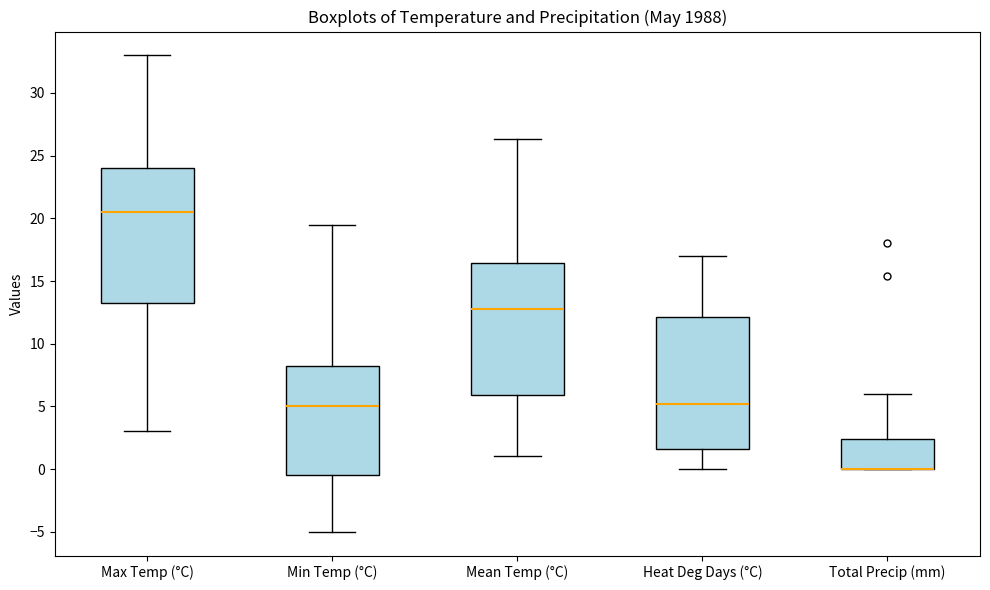

Reading left to right, read every box against the y-axis: the position of its median line, the range the box covers, and the ends of its whiskers. The values are not printed on the chart, so give them approximately, as read against the axis.

Max Temp (°C): median 20.5, box 13.5 to 24.0, whiskers 3.0 to 33.0
Min Temp (°C): median 5.0, box -0.5 to 8.5, whiskers -5.0 to 19.5
Mean Temp (°C): median 13.0, box 6.0 to 16.5, whiskers 1.0 to 26.5
Heat Deg Days (°C): median 5.0, box 1.5 to 12.0, whiskers 0.0 to 17.0
Total Precip (mm): median 0.0 (drawn on the box's lower edge), box 0.0 to 2.5, whiskers 0.0 to 6.0